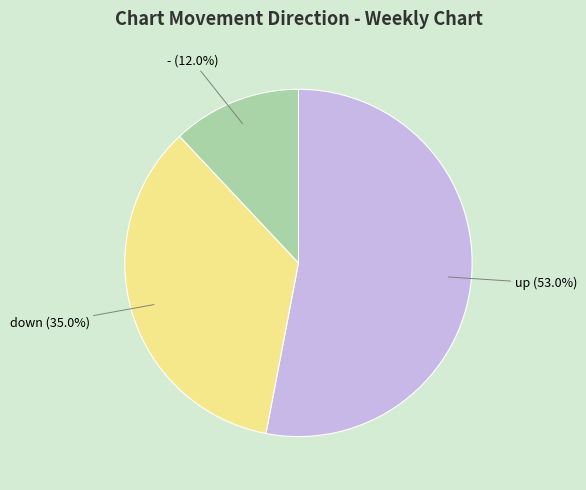

Is there a majority slice in this chart?

Yes